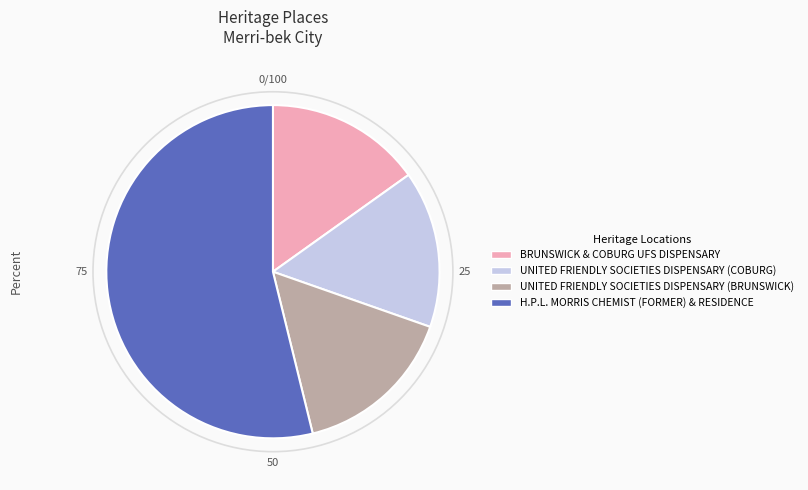

Approximately how many times larger is the value at UNITED FRIENDLY SOCIETIES DISPENSARY (COBURG) compared to H.P.L. MORRIS CHEMIST (FORMER) & RESIDENCE?

0.3